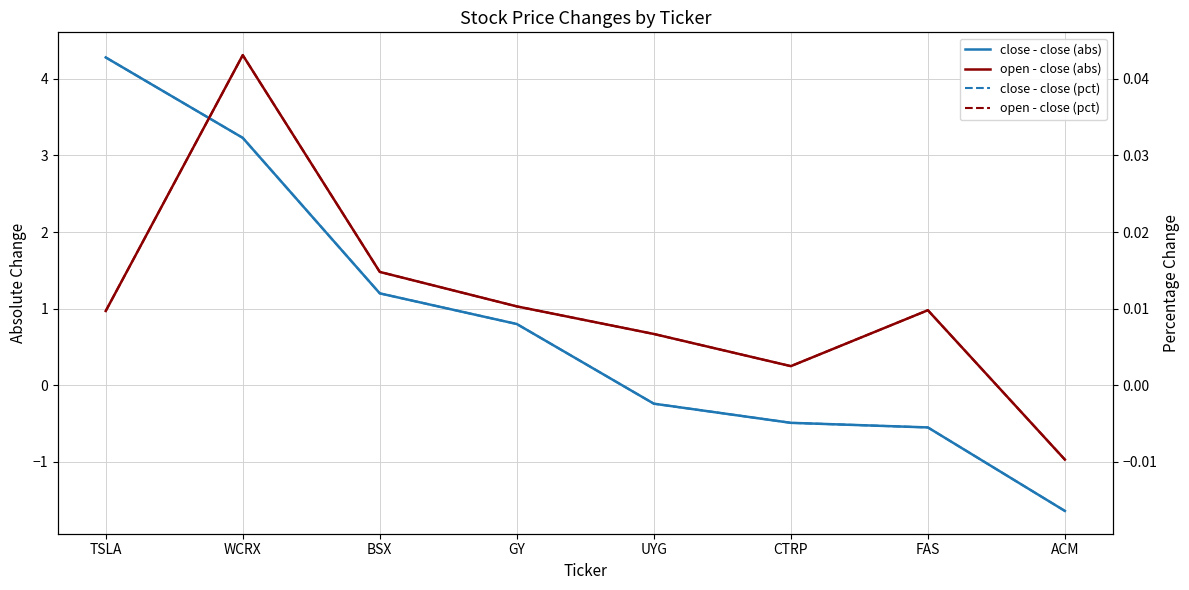

What is the minimum value shown in the chart?

-1.6